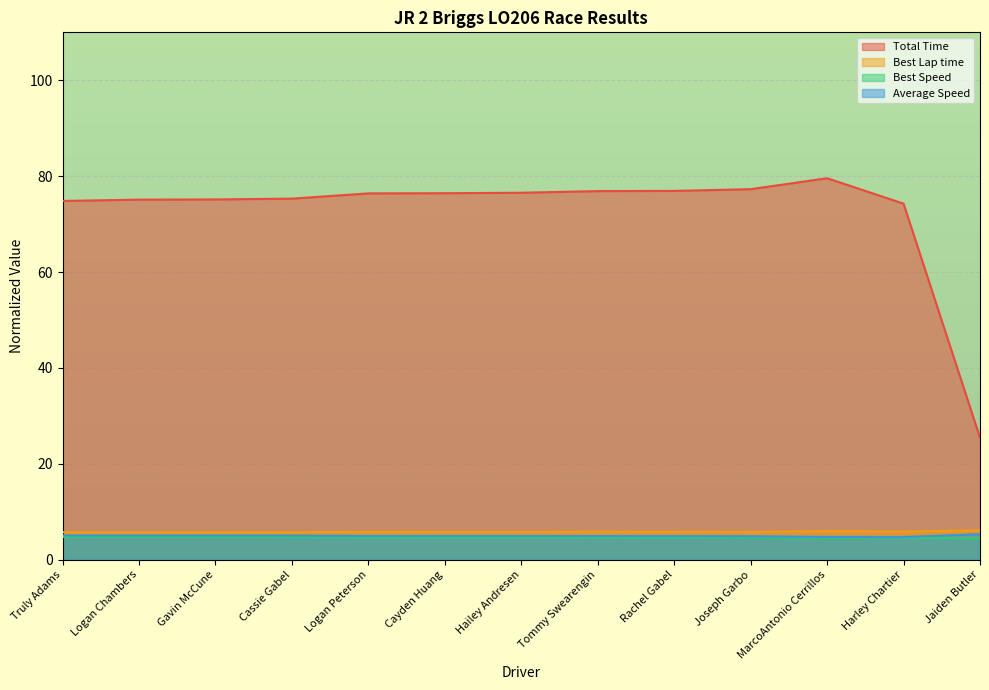

True or false: Best Lap time and Best Speed intersect in this chart.

False